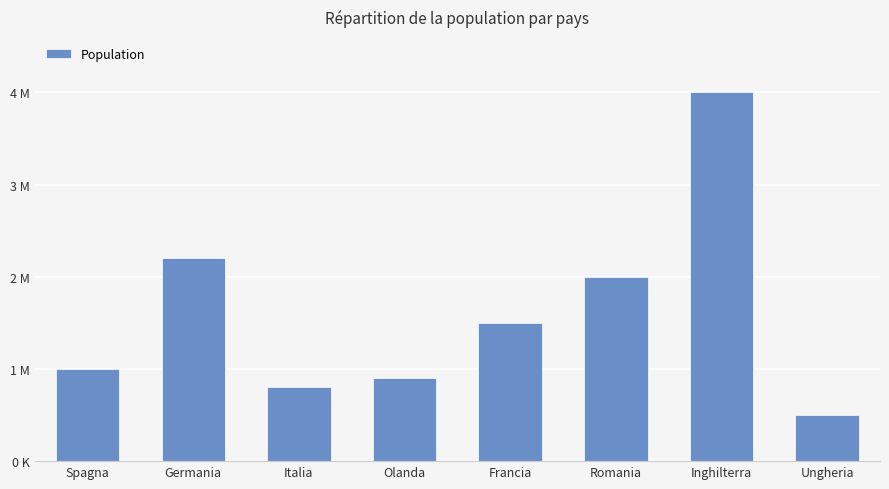

Is it true that the value at Spagna is 654162?

False